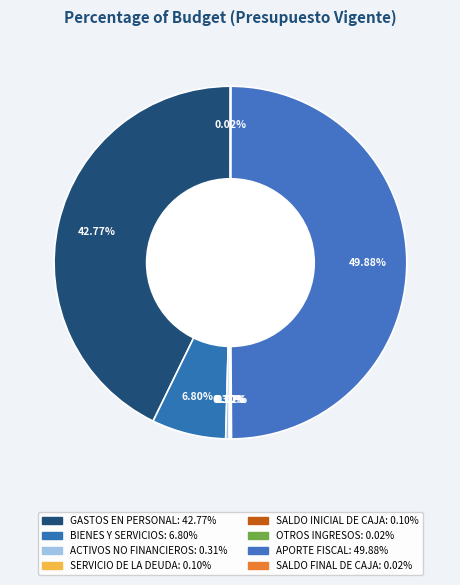

True or false: SERVICIO DE LA DEUDA accounts for 0% of the total.

True